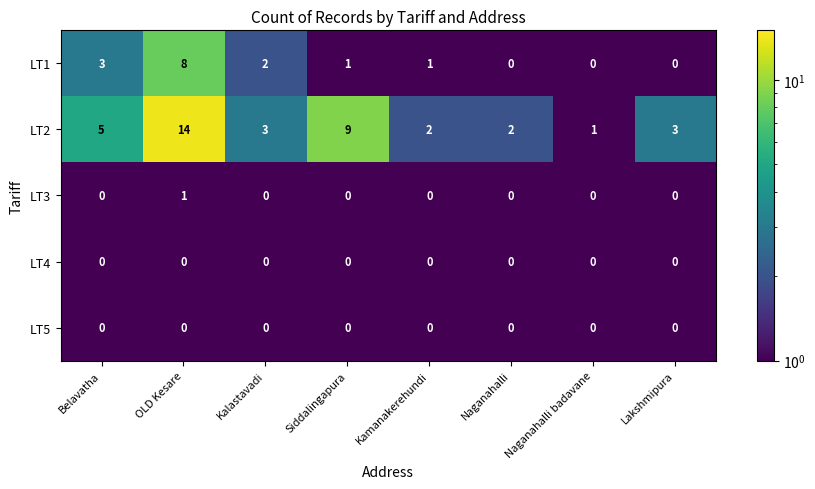

At which category is the sum across all series the highest?

OLD Kesare